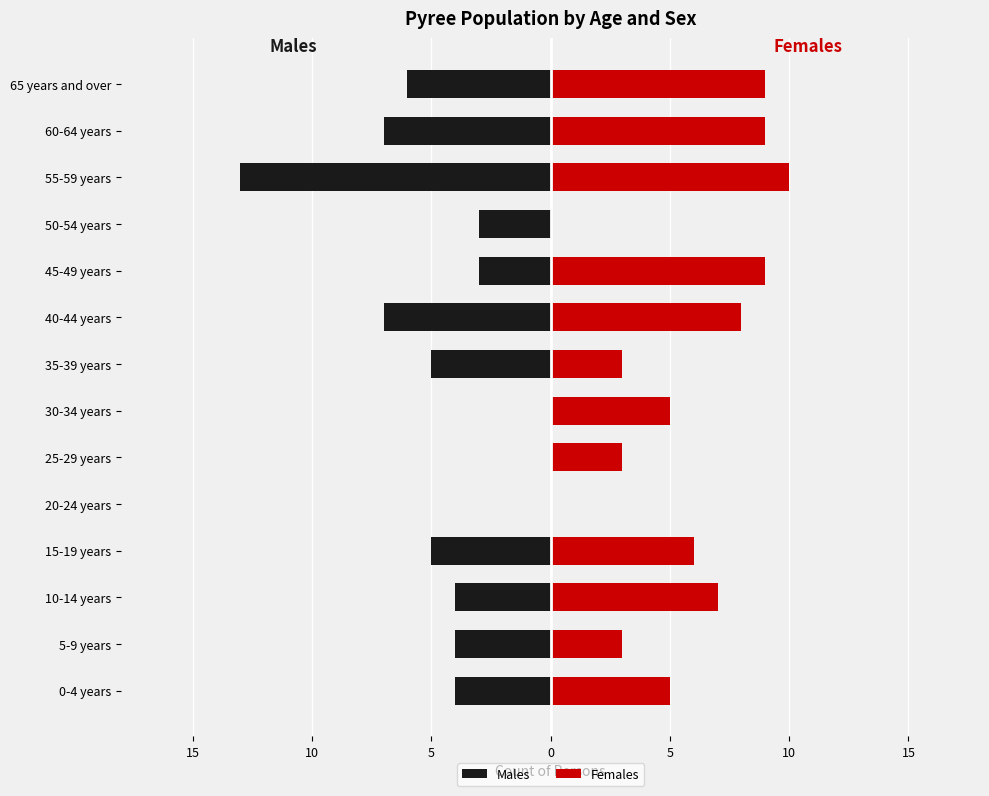

Rank the series by their average value, from highest to lowest.

Females, Males